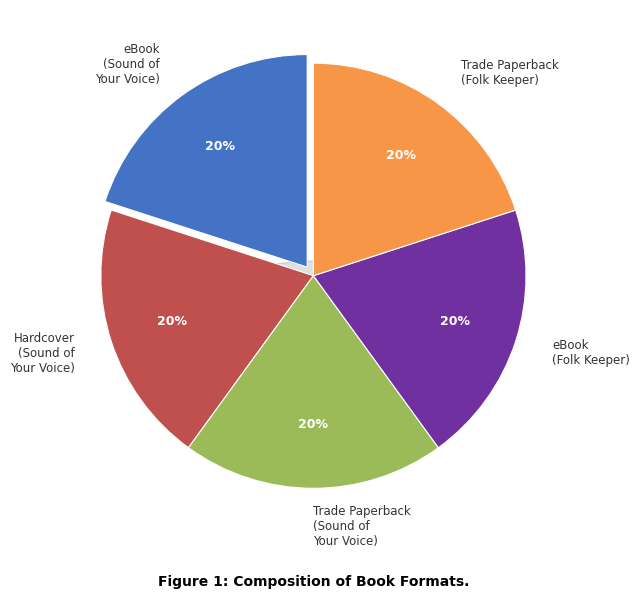

Which category has the smallest portion of the pie?

Trade Paperback (Folk Keeper)